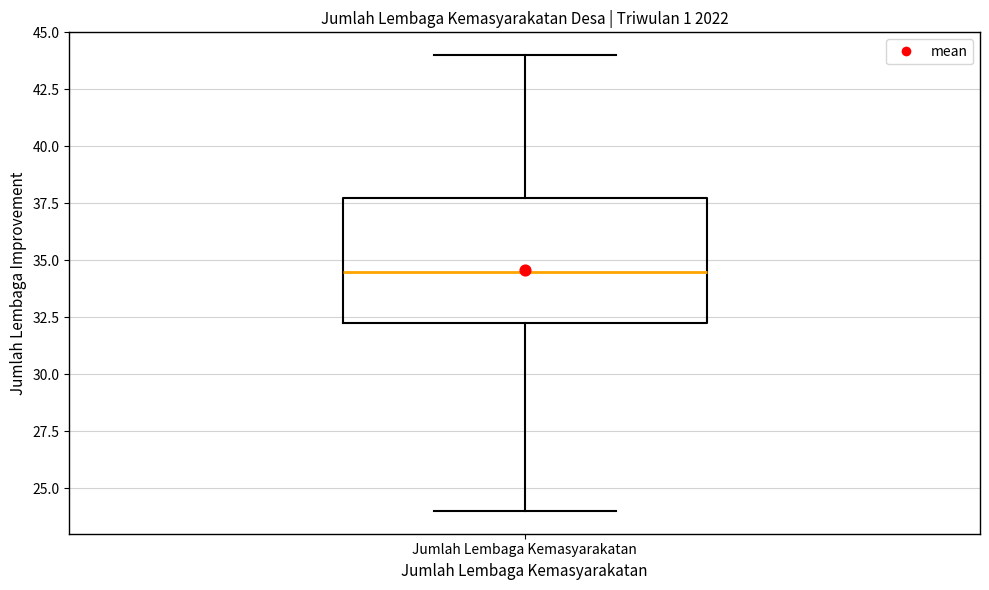

Transcribe this box plot: give where the median line is, the range the box spans, and where the two whiskers end, as read against the y-axis. The values are not printed on the chart, so give them approximately, as read against the axis.

median 34.5, box 32.5 to 38.0, whiskers 24.0 to 44.0